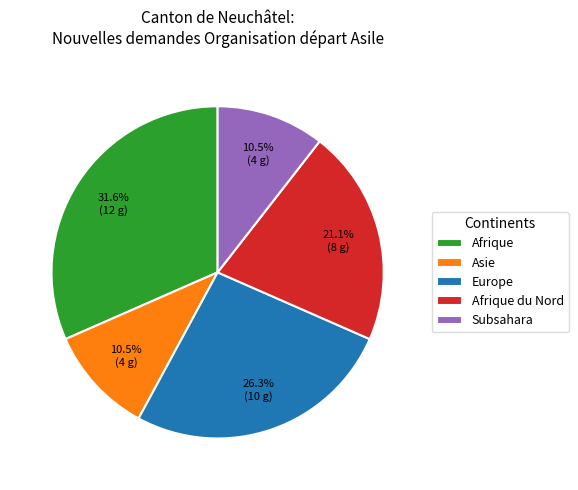

Is Afrique the majority of the pie?

No